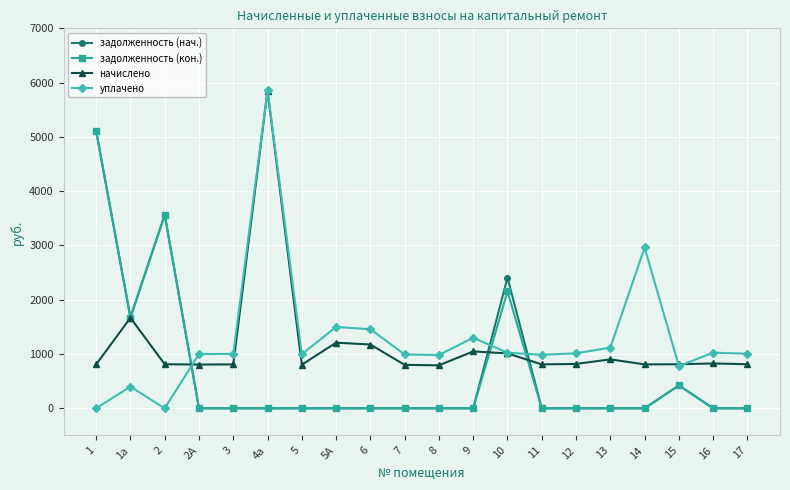

Does the chart have visible grid lines?

Yes